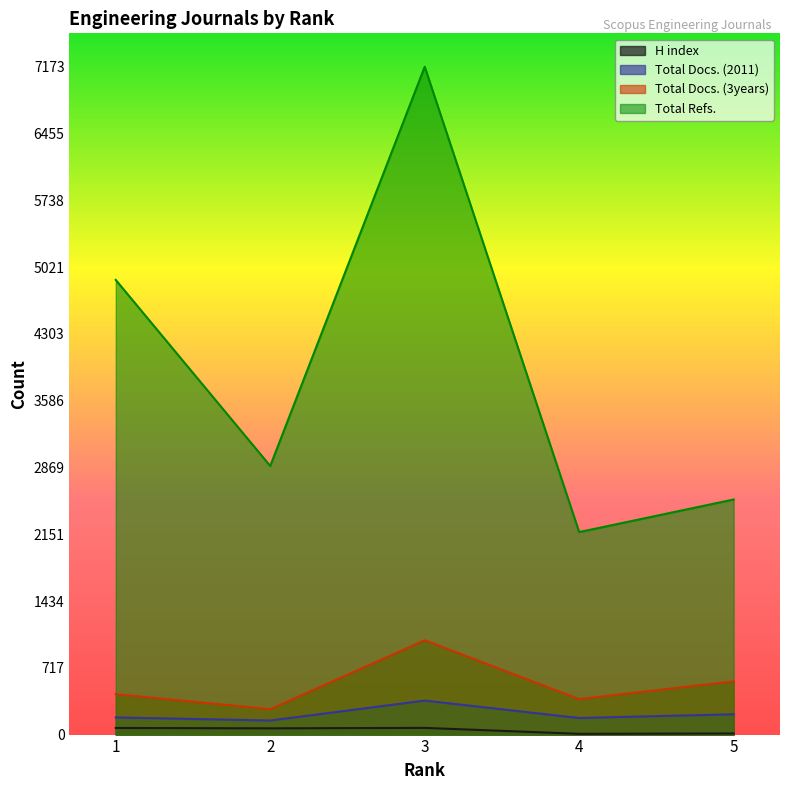

What is the spread (max minus min) of values at 3?

7101